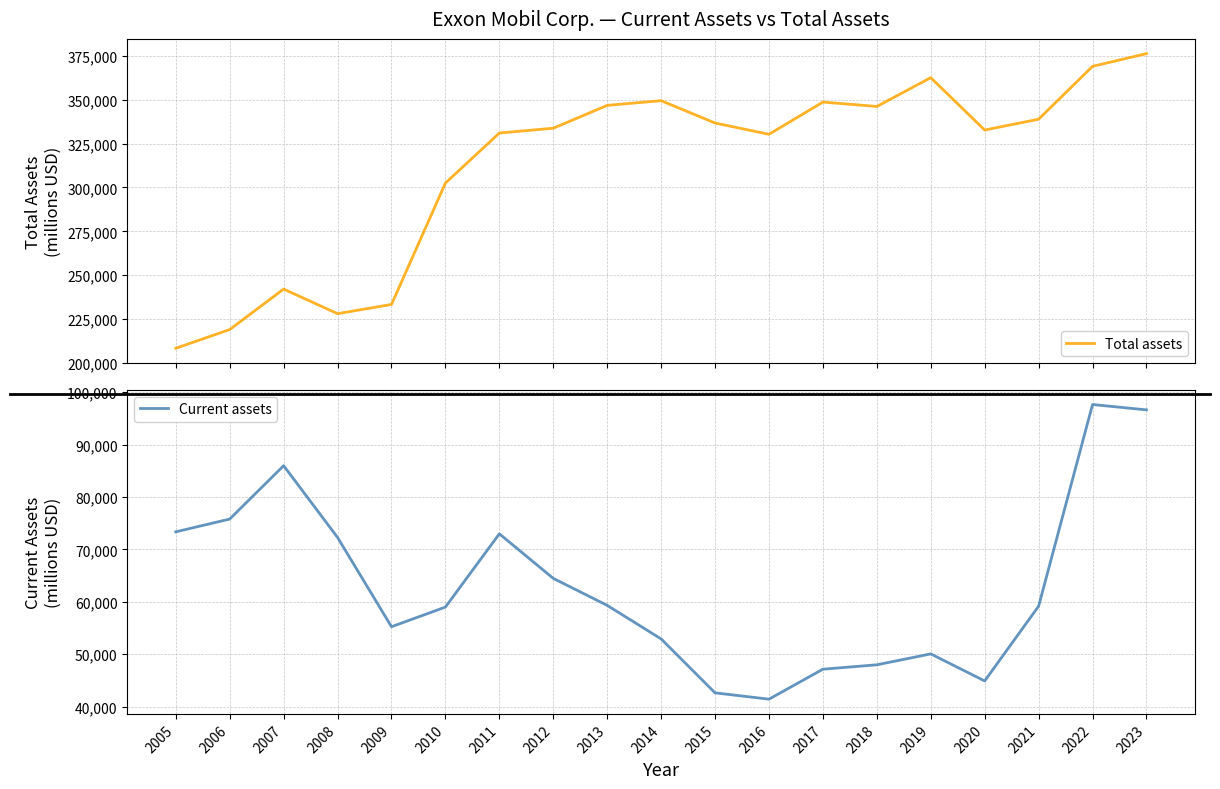

What is the total value across all series at 2017?

395825